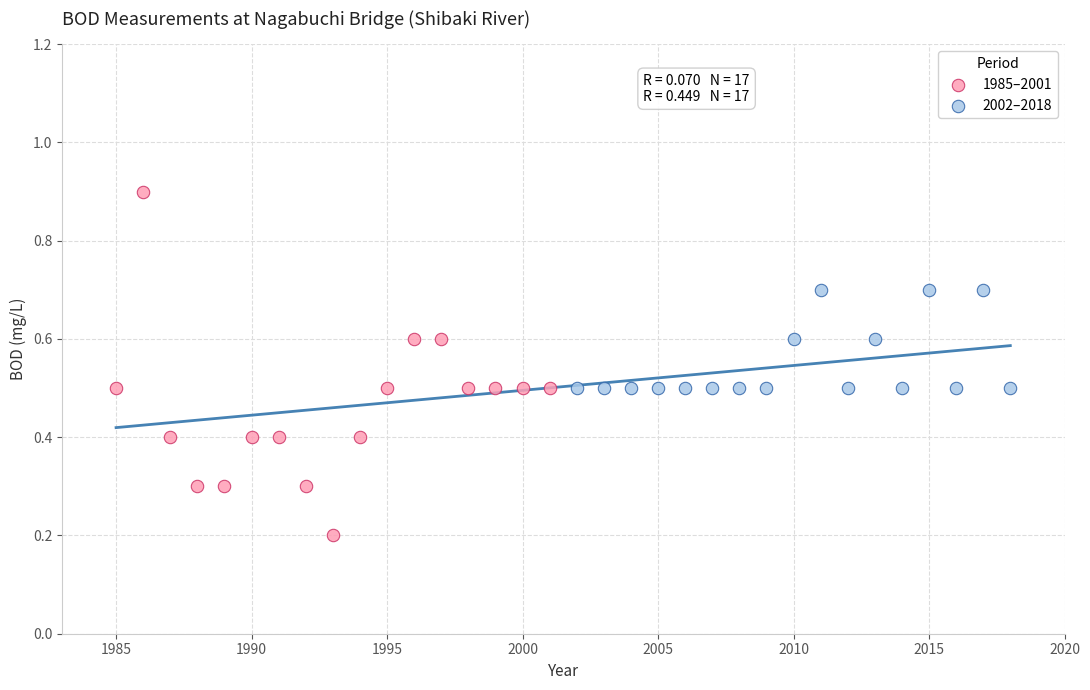

Which series contains the lowest Y value?

1985–2001